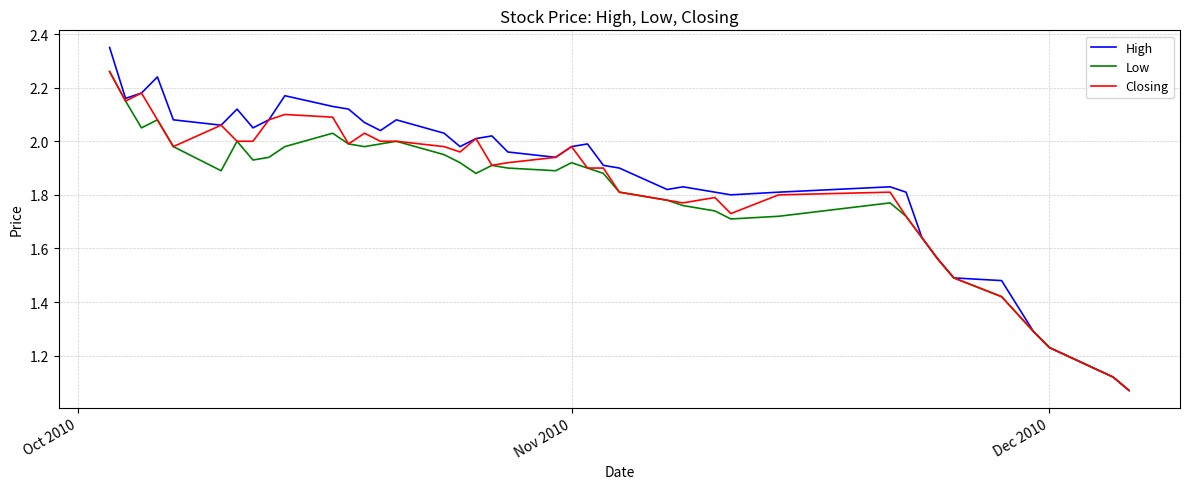

Which series has the widest spread of values?

High